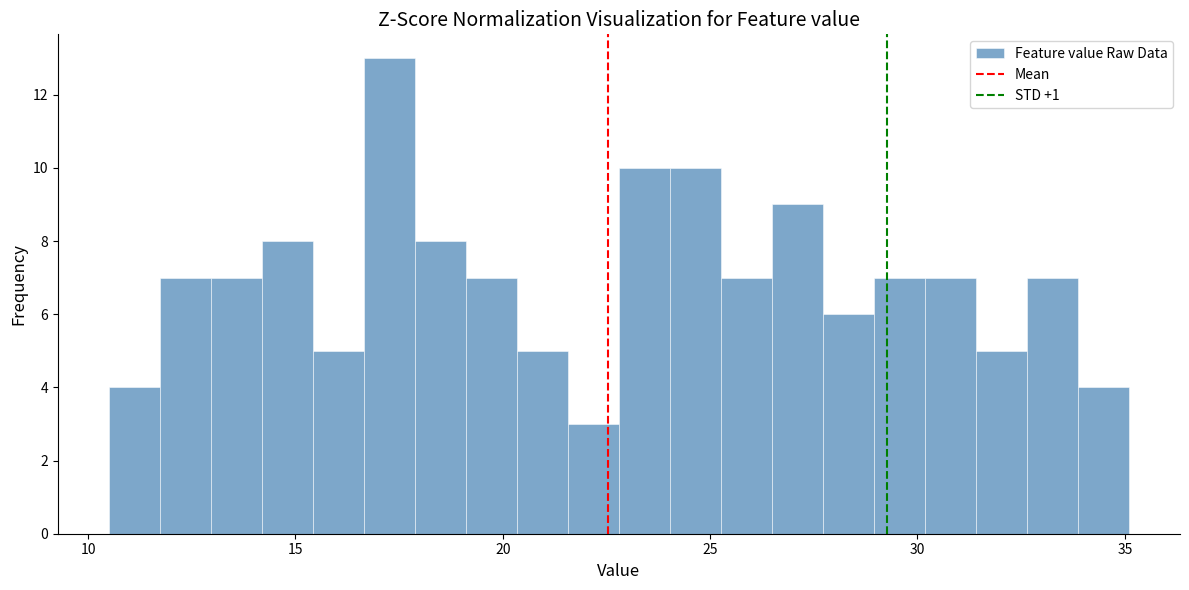

Read against the x-axis, roughly where is the centre of the tallest bar?

17.5